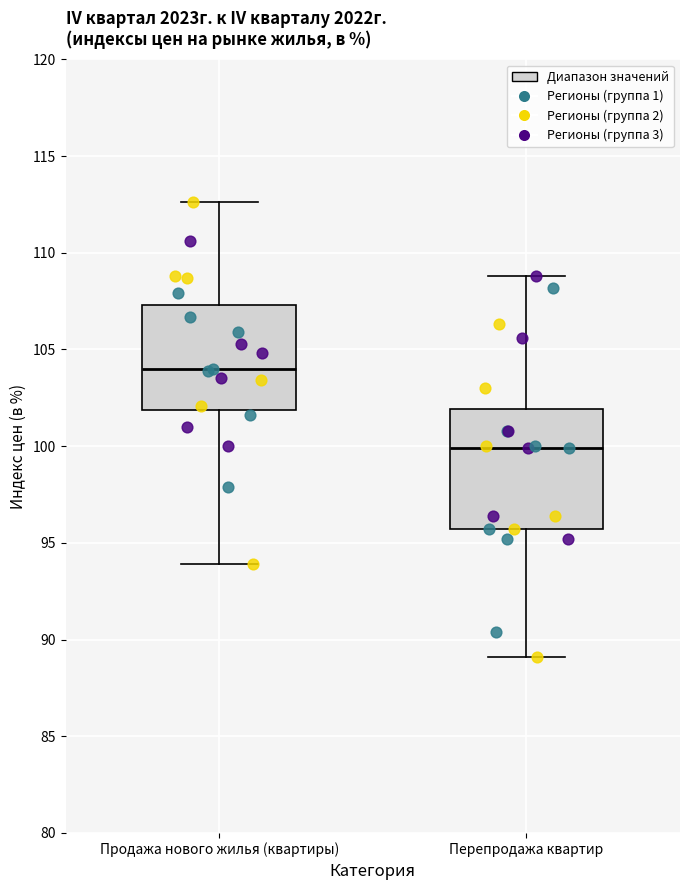

Which box has the lowest median line?

Перепродажа квартир